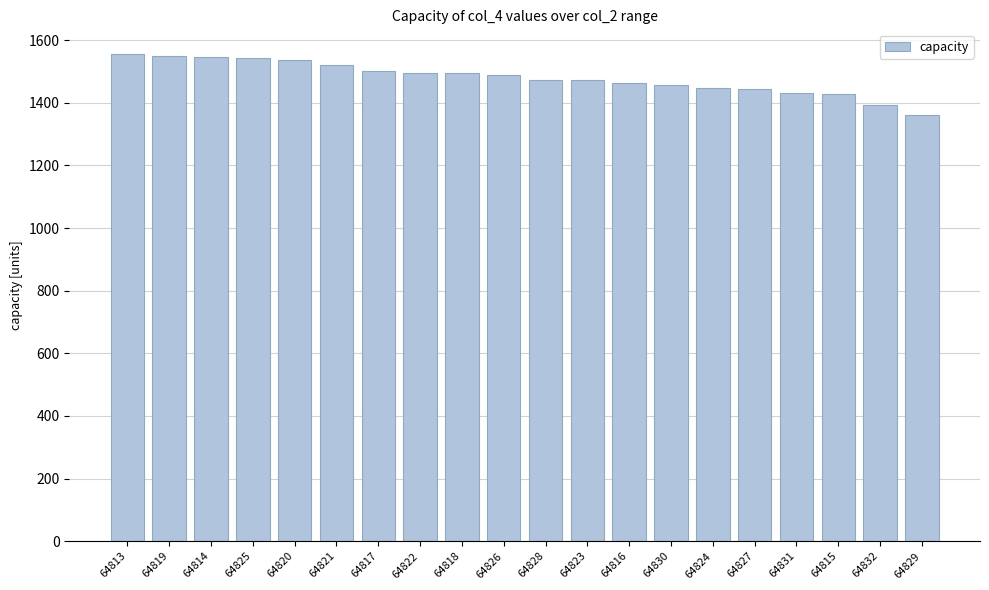

Are the bars grouped side by side (vs. stacked)?

No